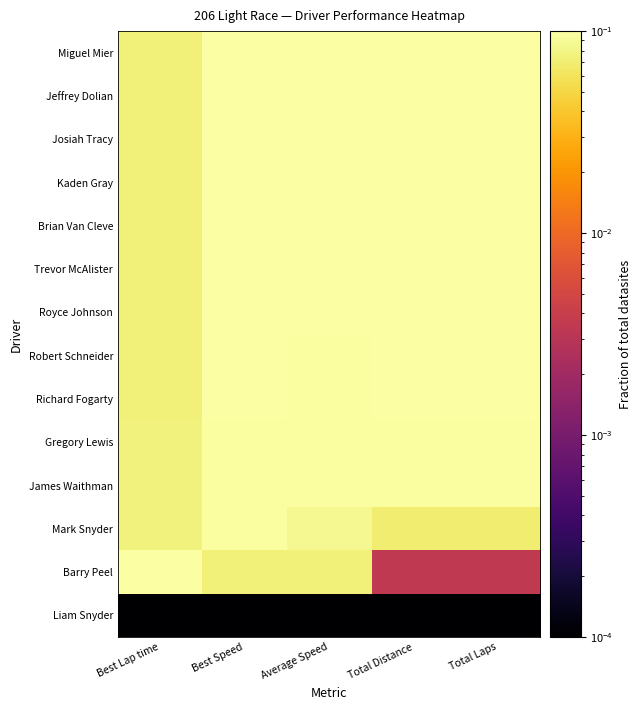

Reading left to right, what are all the values shown in this chart?

Miguel Mier: Best Lap time=0.1	Best Speed=0.1	Average Speed=0.1	Total Distance=0.1	Total Laps=0.1
Jeffrey Dolian: Best Lap time=0.1	Best Speed=0.1	Average Speed=0.1	Total Distance=0.1	Total Laps=0.1
Josiah Tracy: Best Lap time=0.1	Best Speed=0.1	Average Speed=0.1	Total Distance=0.1	Total Laps=0.1
Kaden Gray: Best Lap time=0.1	Best Speed=0.1	Average Speed=0.1	Total Distance=0.1	Total Laps=0.1
Brian Van Cleve: Best Lap time=0.1	Best Speed=0.1	Average Speed=0.1	Total Distance=0.1	Total Laps=0.1
Trevor McAlister: Best Lap time=0.1	Best Speed=0.1	Average Speed=0.1	Total Distance=0.1	Total Laps=0.1
Royce Johnson: Best Lap time=0.1	Best Speed=0.1	Average Speed=0.1	Total Distance=0.1	Total Laps=0.1
Robert Schneider: Best Lap time=0.1	Best Speed=0.1	Average Speed=0.1	Total Distance=0.1	Total Laps=0.1
Richard Fogarty: Best Lap time=0.1	Best Speed=0.1	Average Speed=0.1	Total Distance=0.1	Total Laps=0.1
Gregory Lewis: Best Lap time=0.1	Best Speed=0.1	Average Speed=0.1	Total Distance=0.1	Total Laps=0.1
James Waithman: Best Lap time=0.1	Best Speed=0.1	Average Speed=0.1	Total Distance=0.1	Total Laps=0.1
Mark Snyder: Best Lap time=0.1	Best Speed=0.1	Average Speed=0.1	Total Distance=0.1	Total Laps=0.1
Barry Peel: Best Lap time=0.1	Best Speed=0.1	Average Speed=0.1	Total Distance=0.0	Total Laps=0.0
Liam Snyder: Best Lap time=0.0	Best Speed=0.0	Average Speed=0.0	Total Distance=0.0	Total Laps=0.0